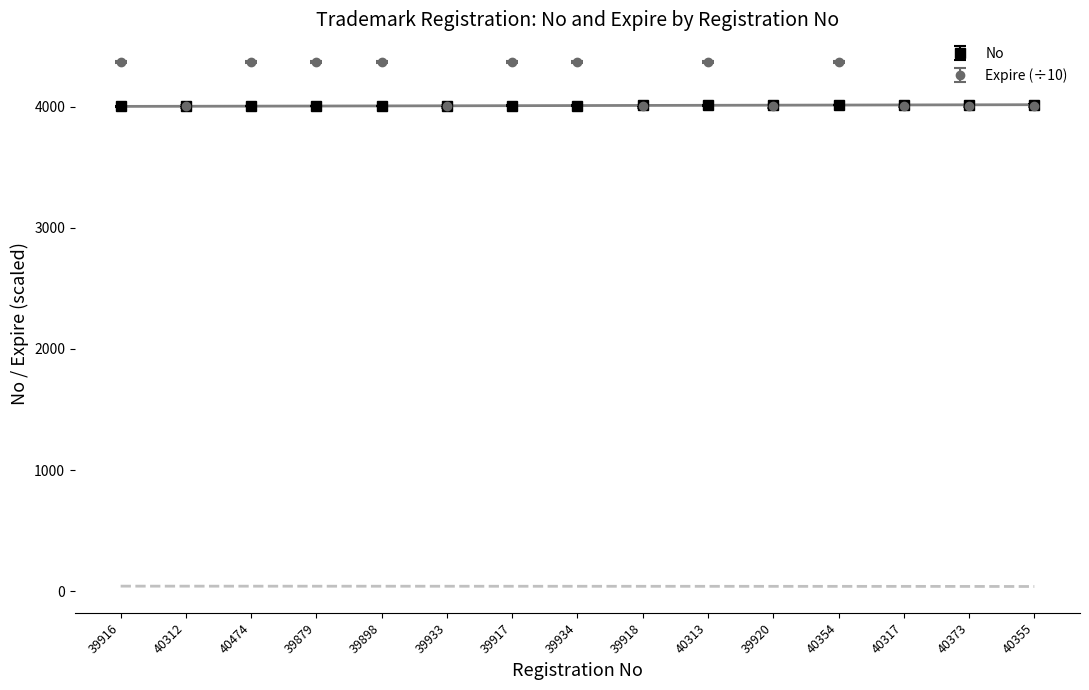

What is the difference between the maximum and minimum values in the No series?

14.0